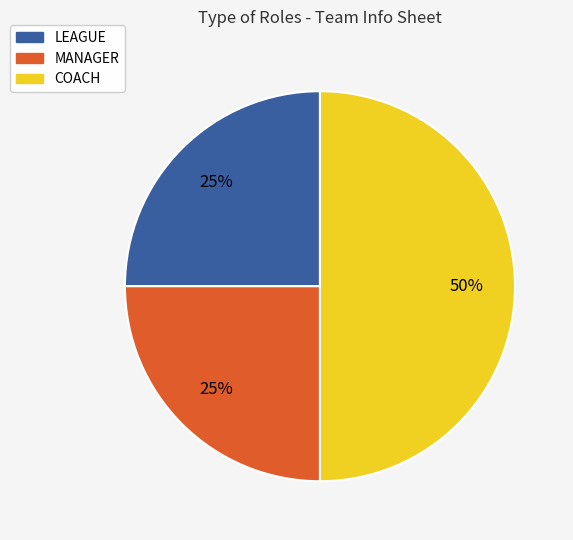

To the nearest percent, what percentage of the pie is LEAGUE?

25%